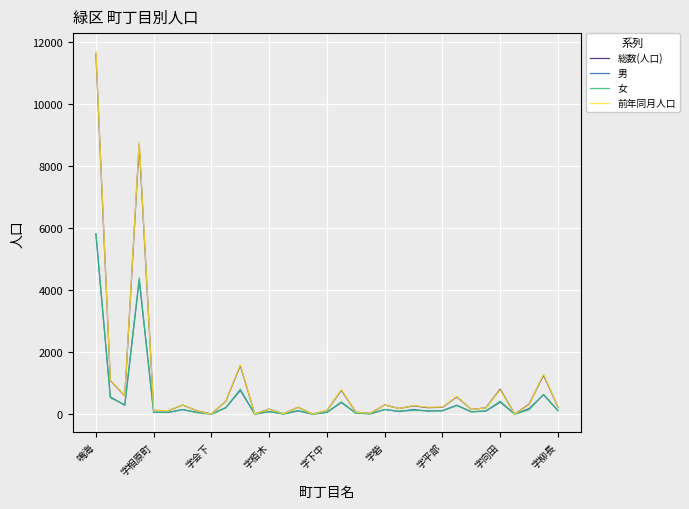

What is the maximum value shown in the chart?

11687